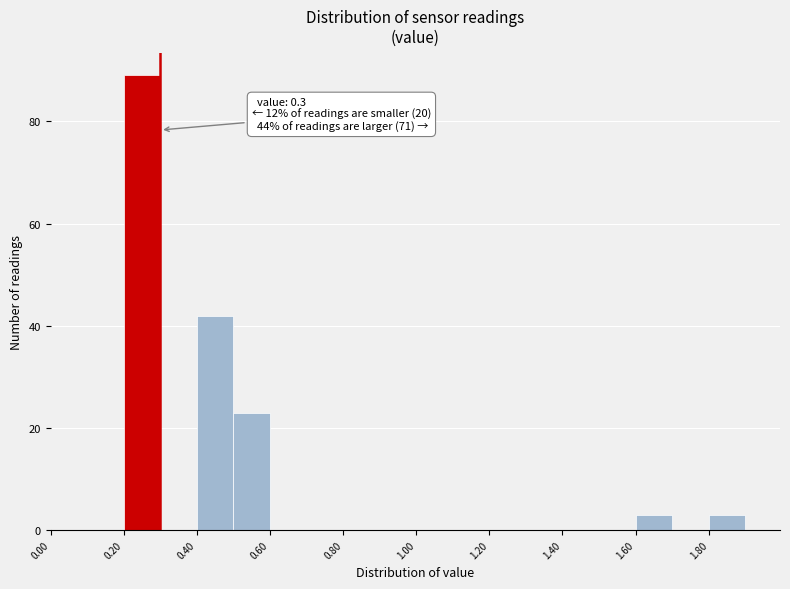

Which range on the x-axis has the tallest bar?

0.2 to 0.3